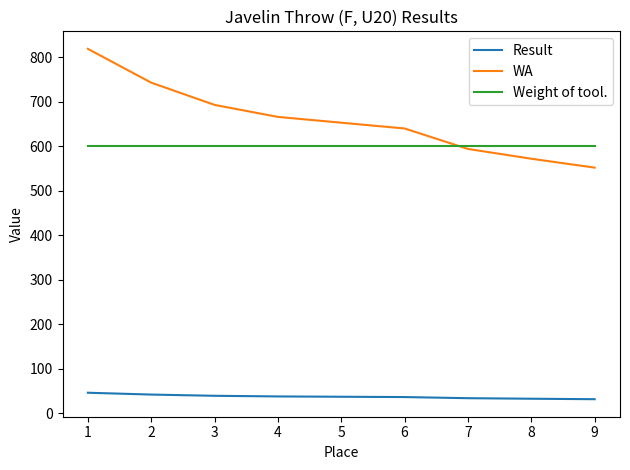

At 3, list the series in order from smallest to largest.

Result, Weight of tool., WA